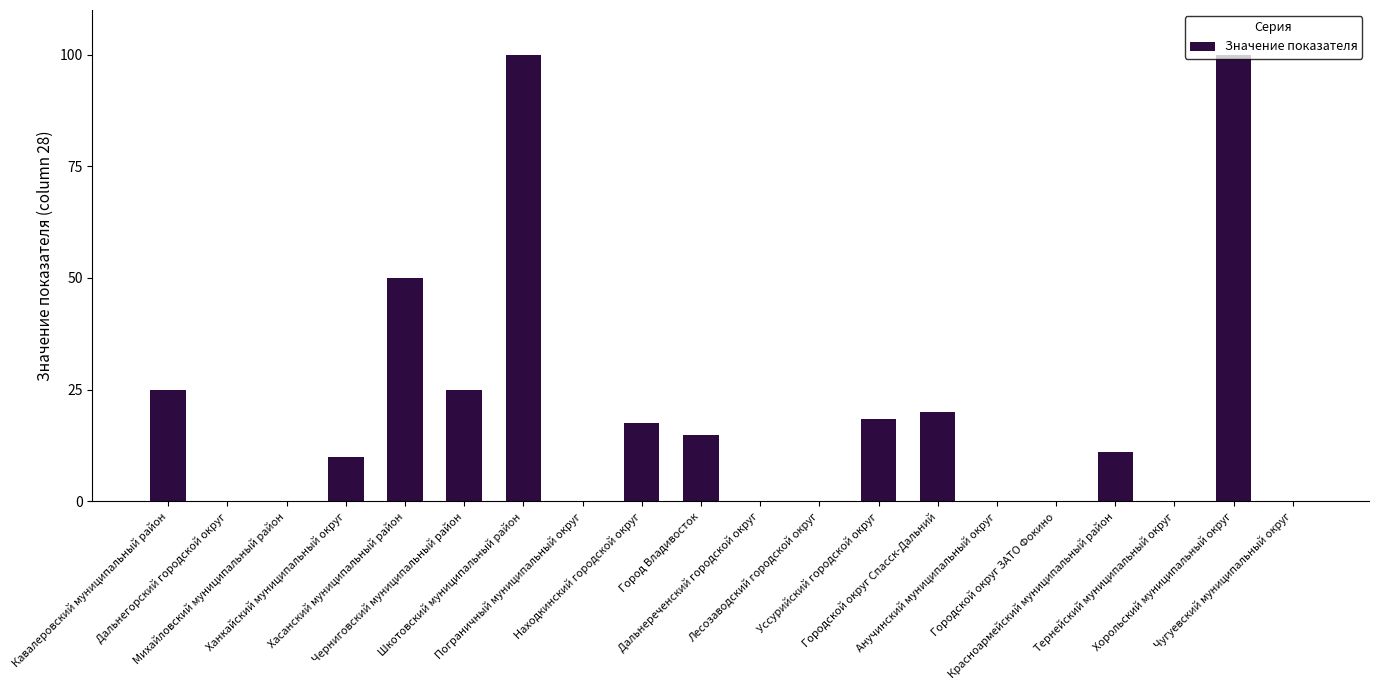

Reading right to left, what are all the values shown in this chart?

0.0	100.0	0.0	11.1	0.0	0.0	20.0	18.4	0.0	0.0	14.8	17.5	0.0	100.0	25.0	50.0	10.0	0.0	0.0	25.0